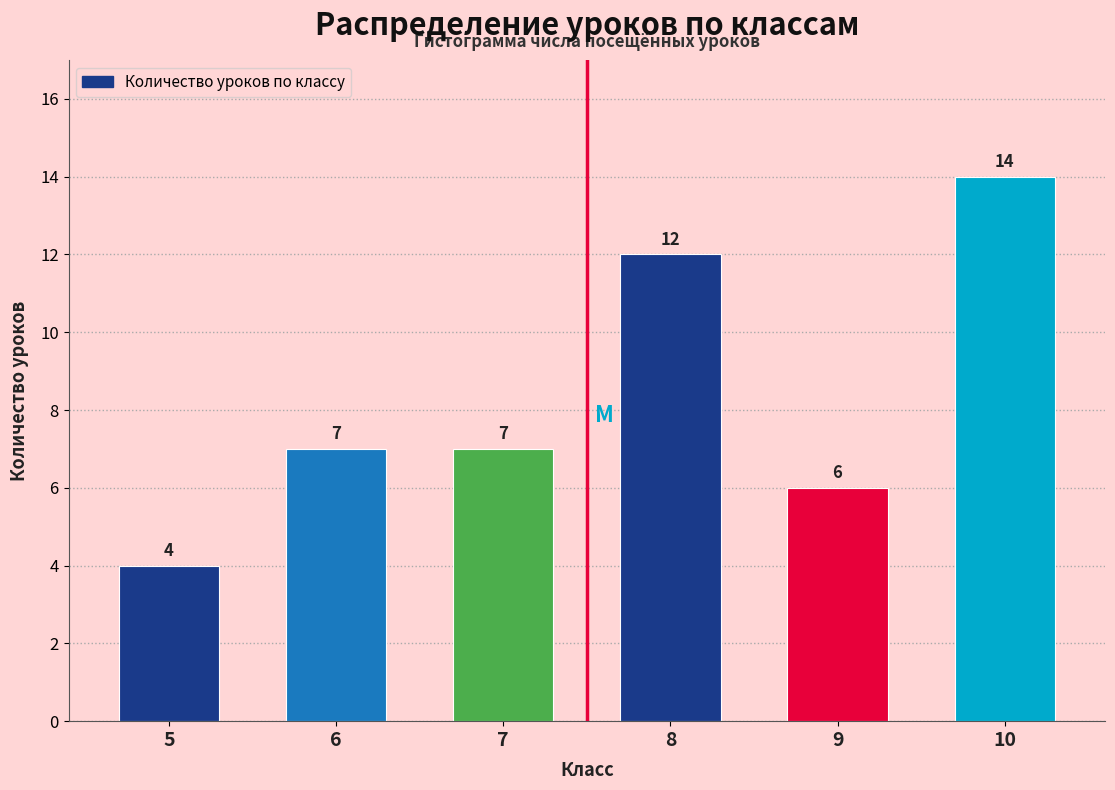

Reading right to left, transcribe all the data shown in this chart.

10=14	9=6	8=12	7=7	6=7	5=4